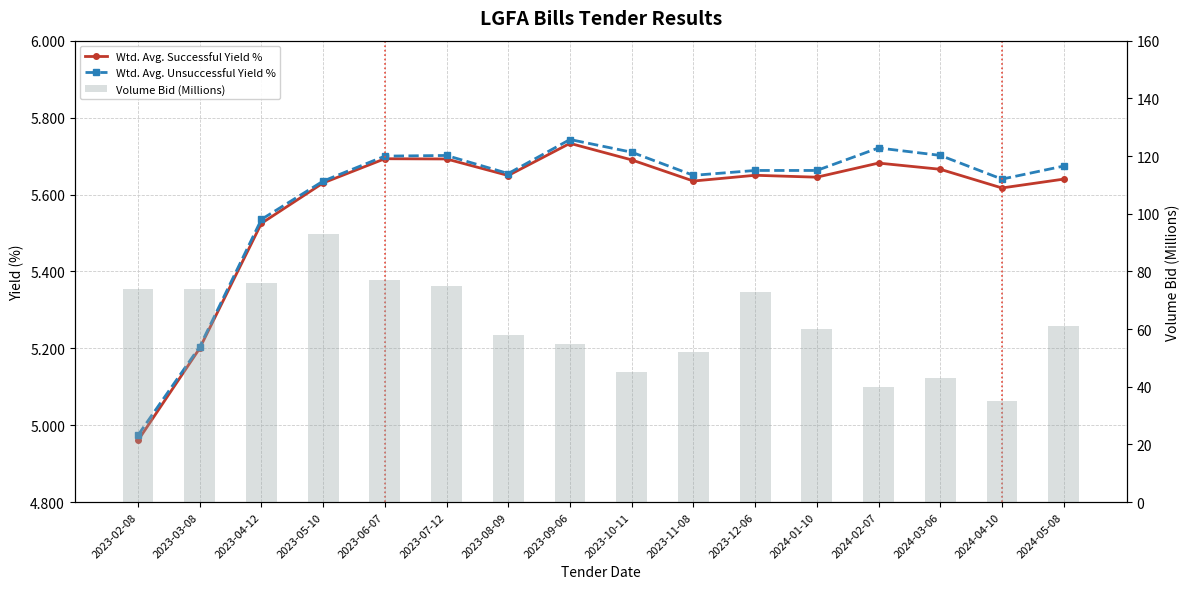

Which series has the largest total across all categories?

Volume Bid (Millions)